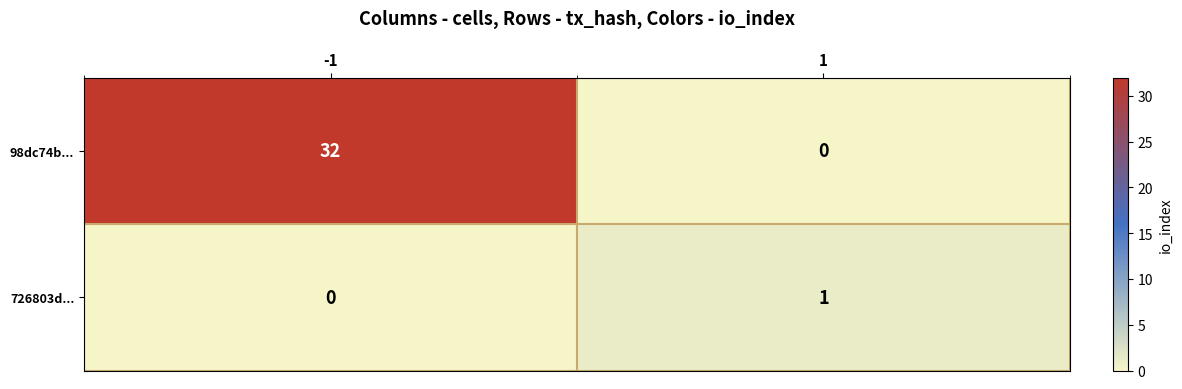

At 1, list the series in order from largest to smallest.

726803d..., 98dc74b...